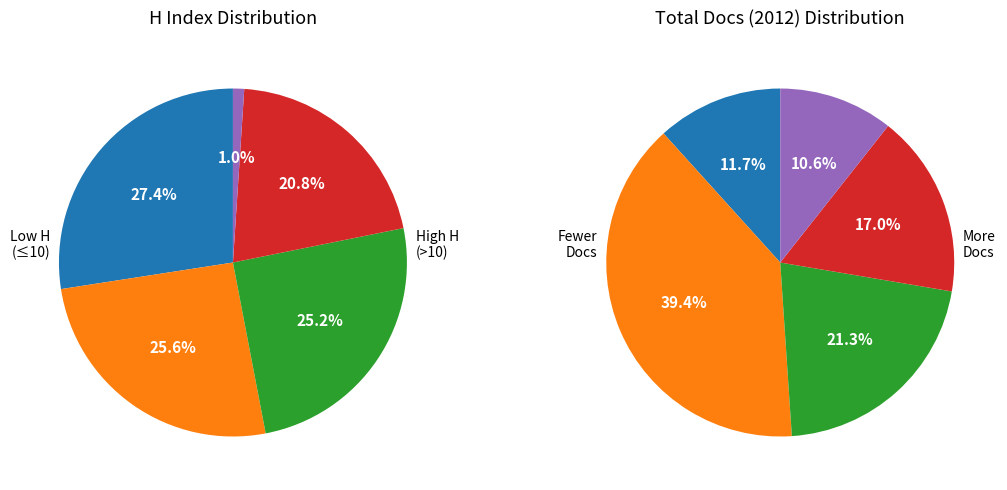

To the nearest percent, what is the difference between the largest and smallest slice percentages?

26%